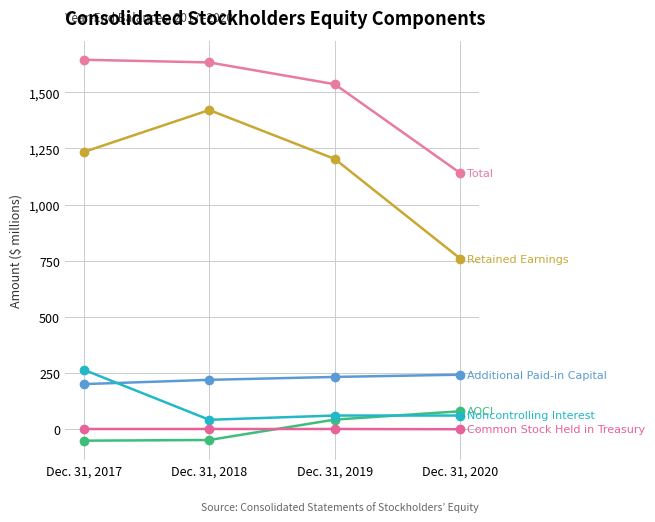

Does the chart have visible grid lines?

Yes